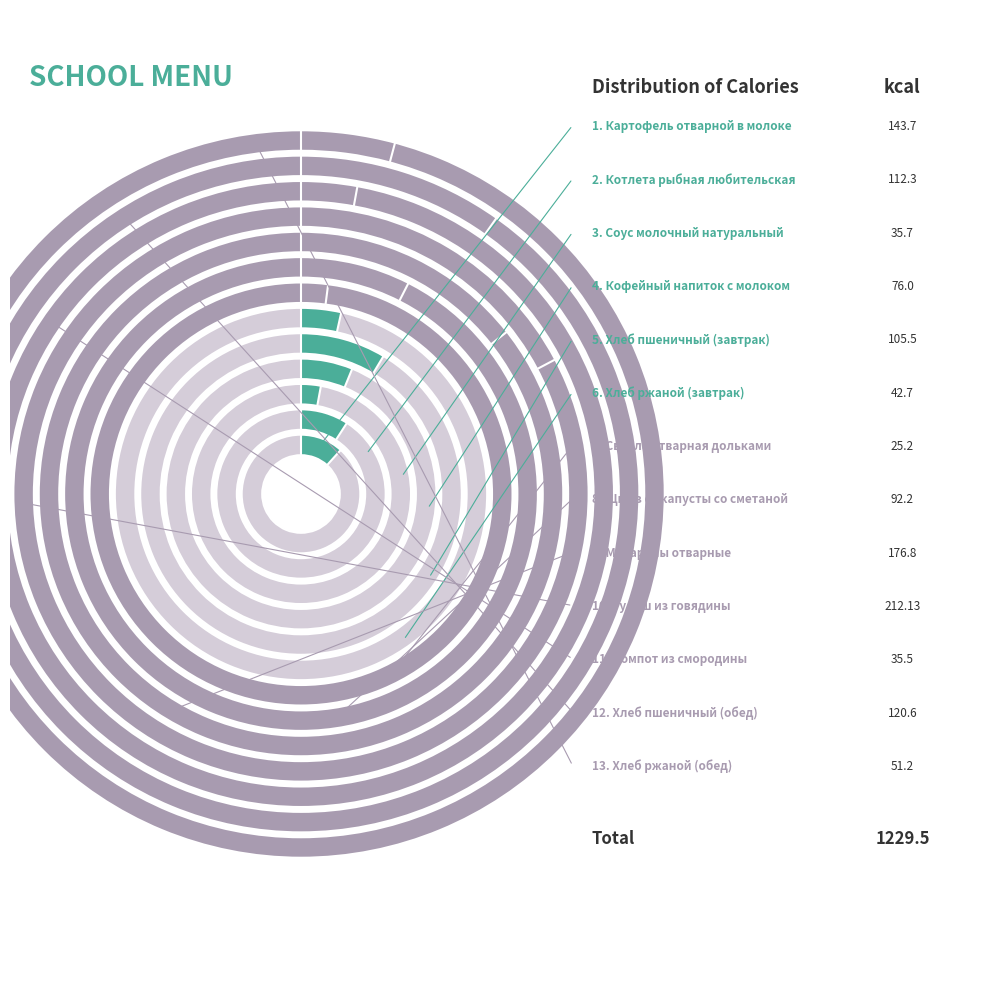

What is the smallest slice in the pie chart?

Свекла отварная дольками